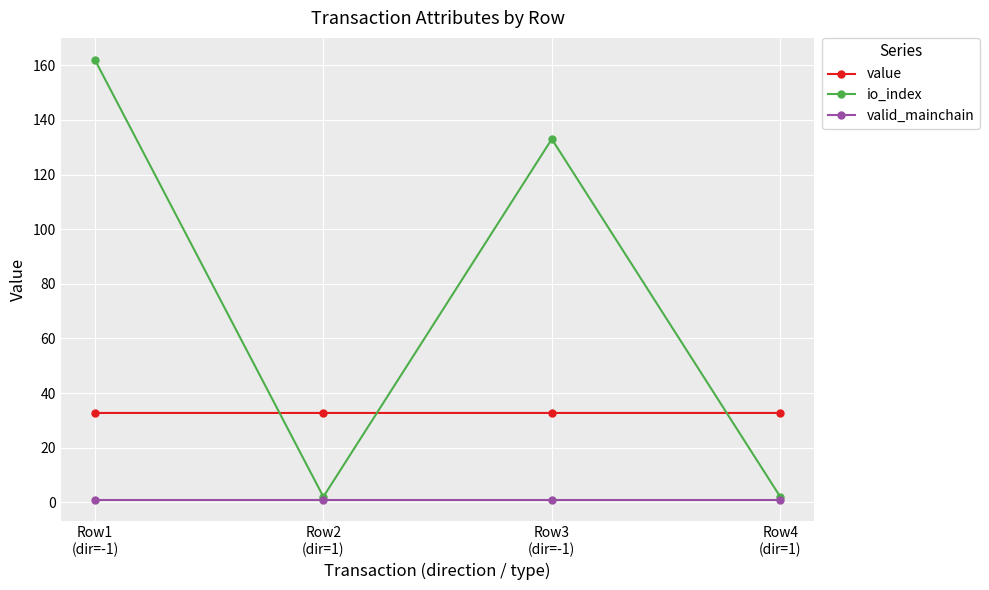

Does the chart have visible grid lines?

Yes